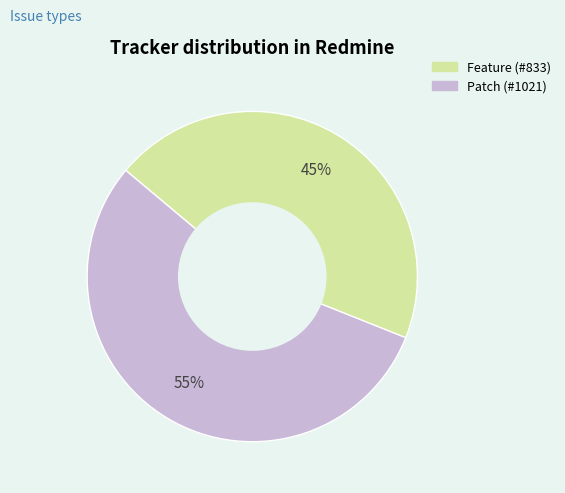

Between Feature and Patch, which is larger?

Patch